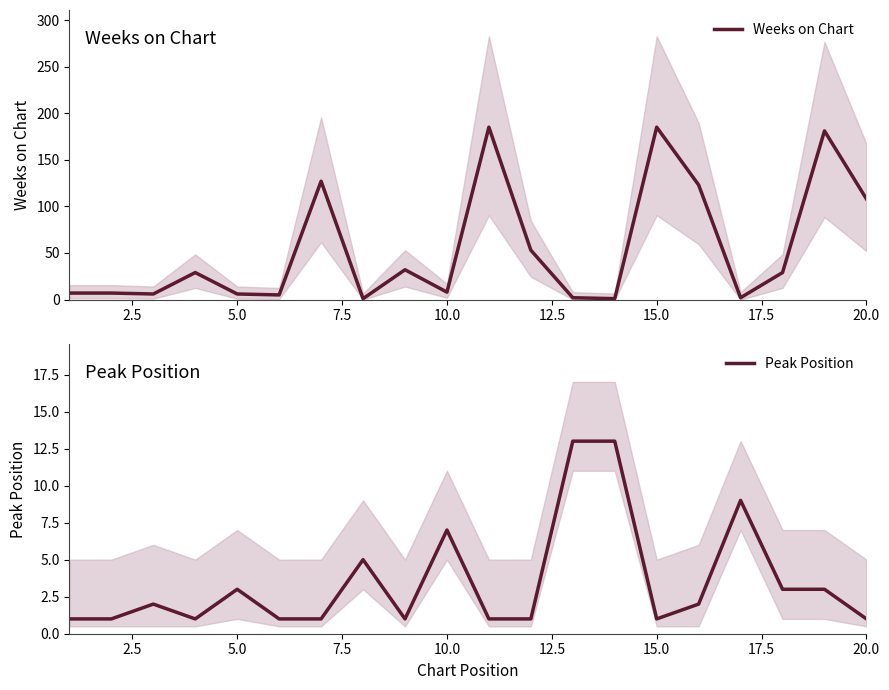

List the series in order of their overall mean, highest first.

Weeks on Chart, Peak Position